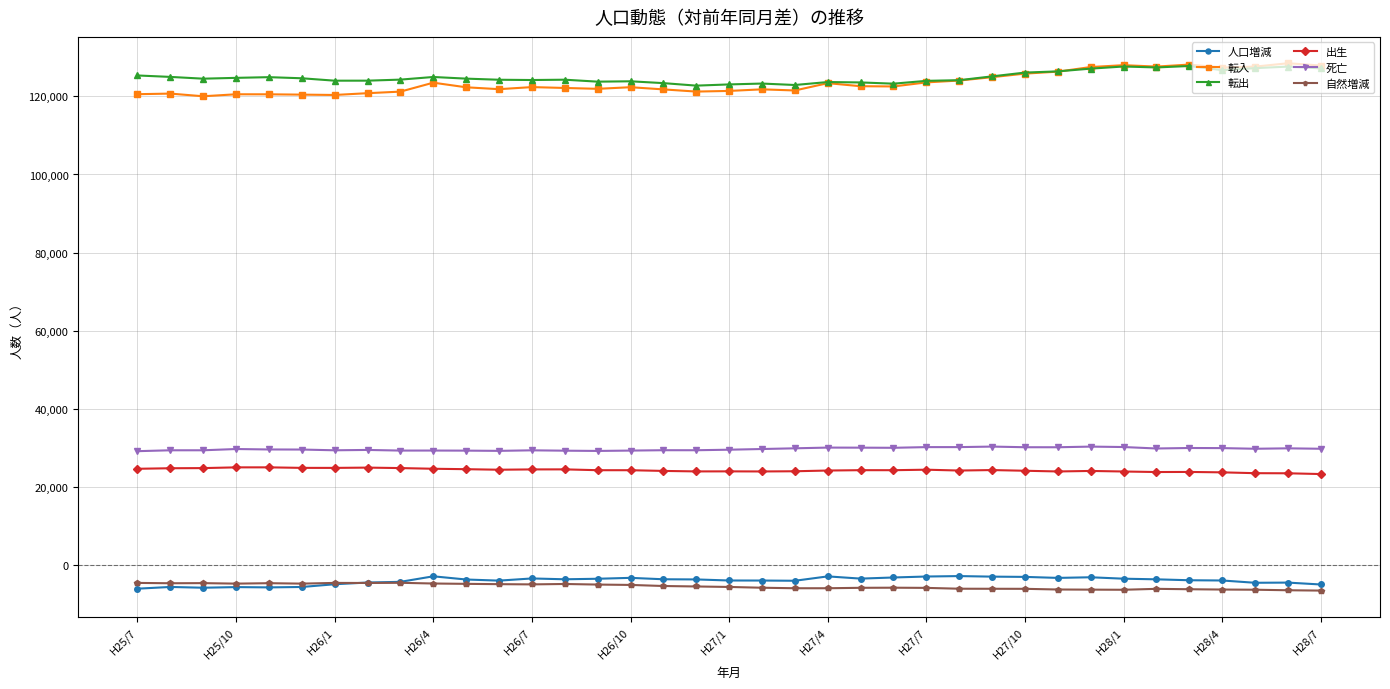

What is the lowest value of the 死亡 series?

29201